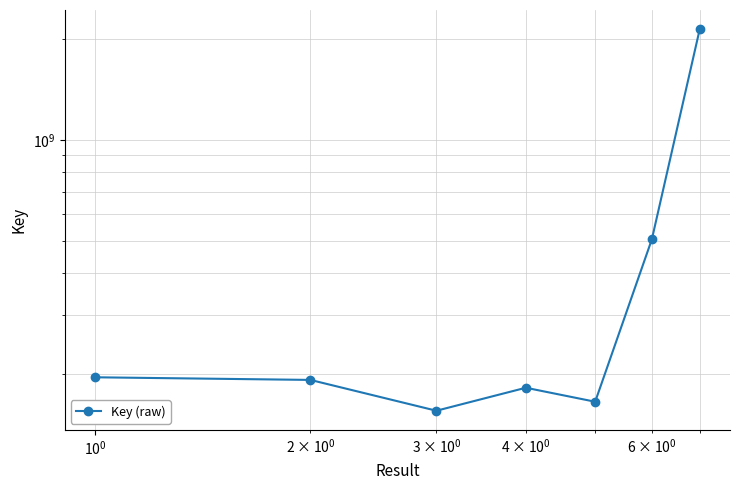

Reading left to right, list all the values displayed in this chart.

195953979	192437901	155741532	182377059	165667139	505122278	2139647670